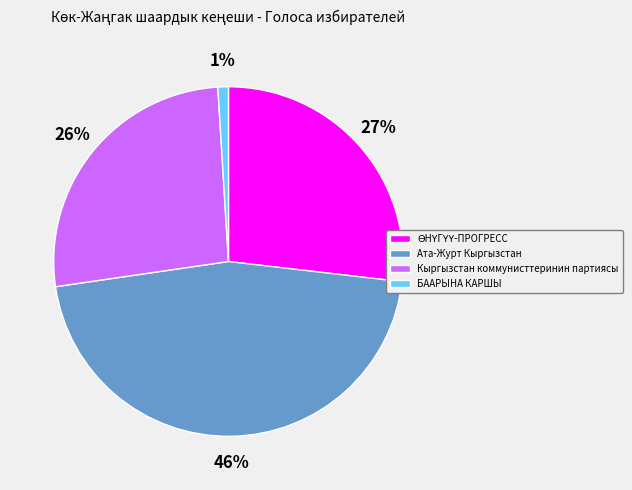

Is it true that Кыргызстан коммунисттеринин партиясы is 37% of the pie?

False